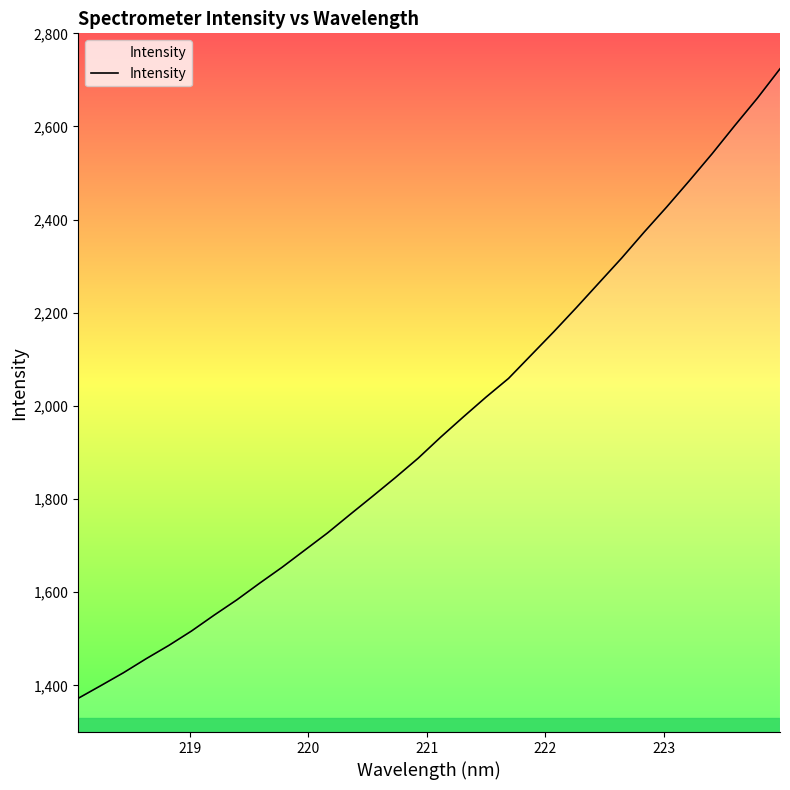

How many distinct data groups are displayed?

1